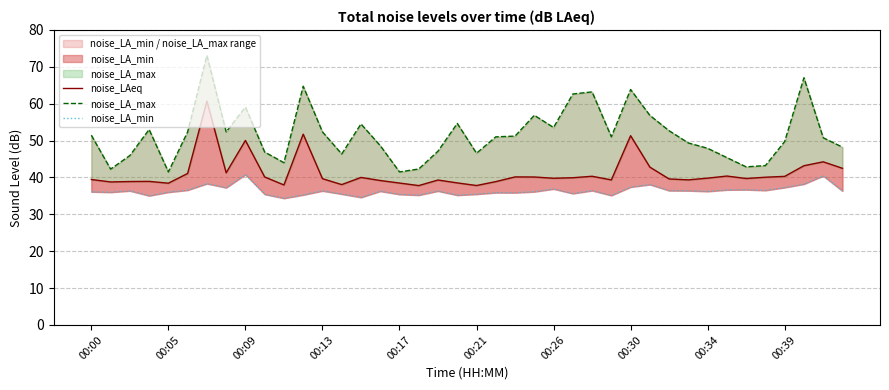

Which series has the largest total across all categories?

noise_LA_max